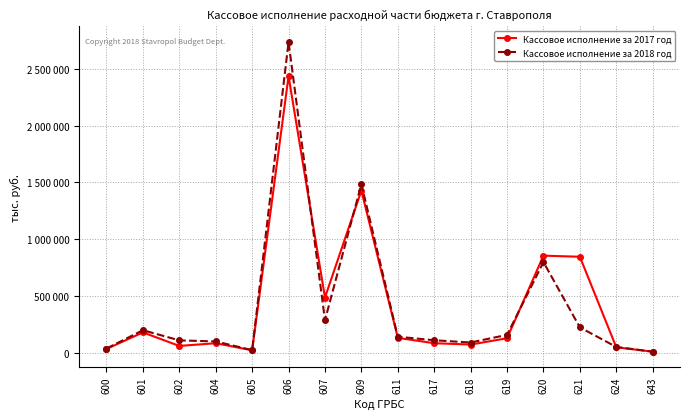

Which label corresponds to the largest value in the chart?

606